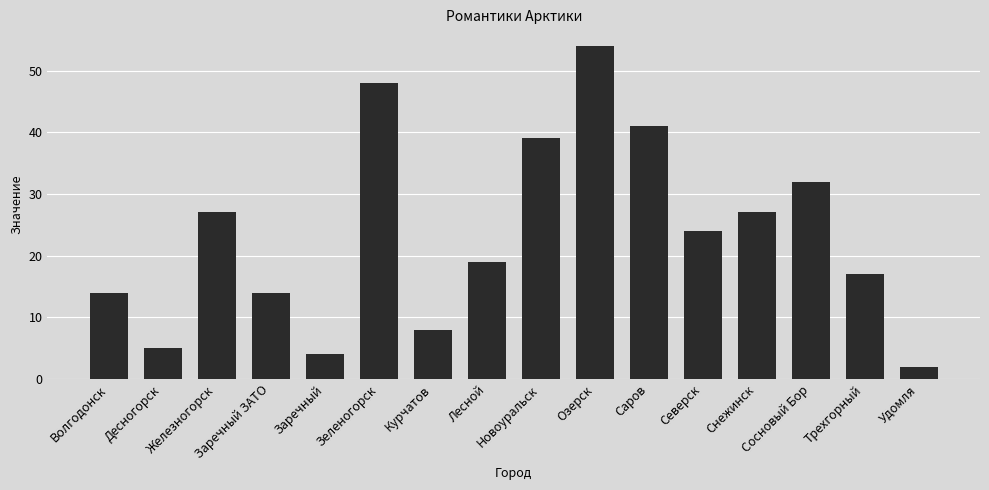

Which category has the highest value across all series?

Озерск